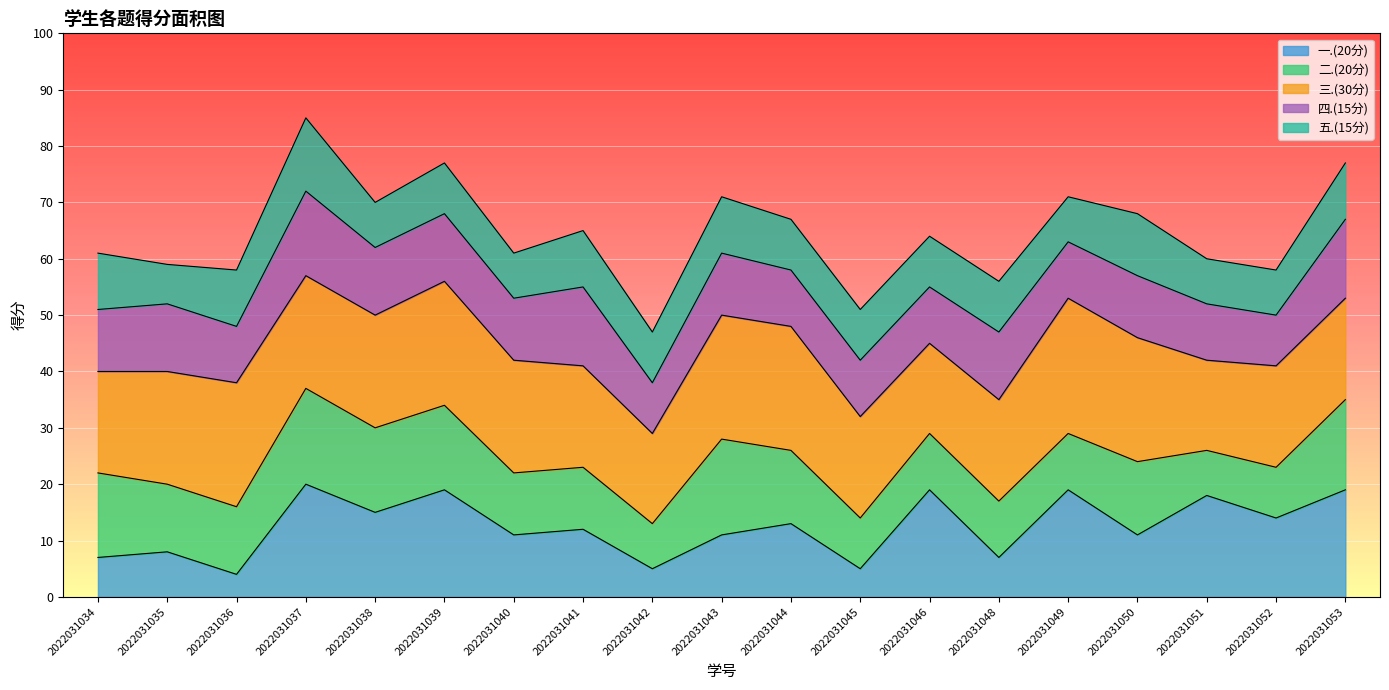

True or false: 五.(15分) and 四.(15分) intersect in this chart.

False